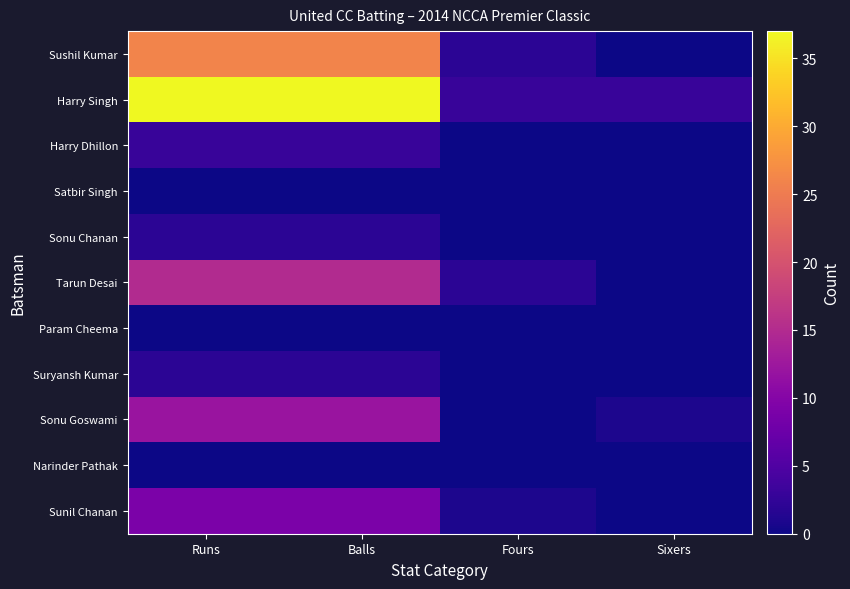

At how many categories does at least one series exceed 26?

2